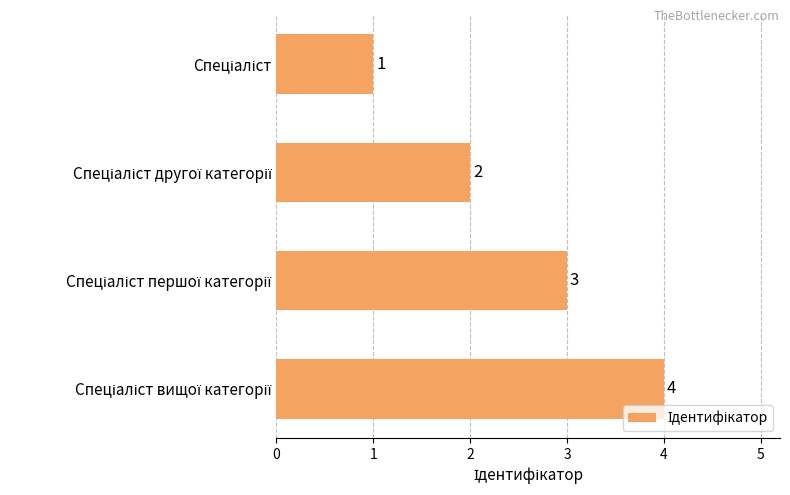

How many data points does each series have?

4